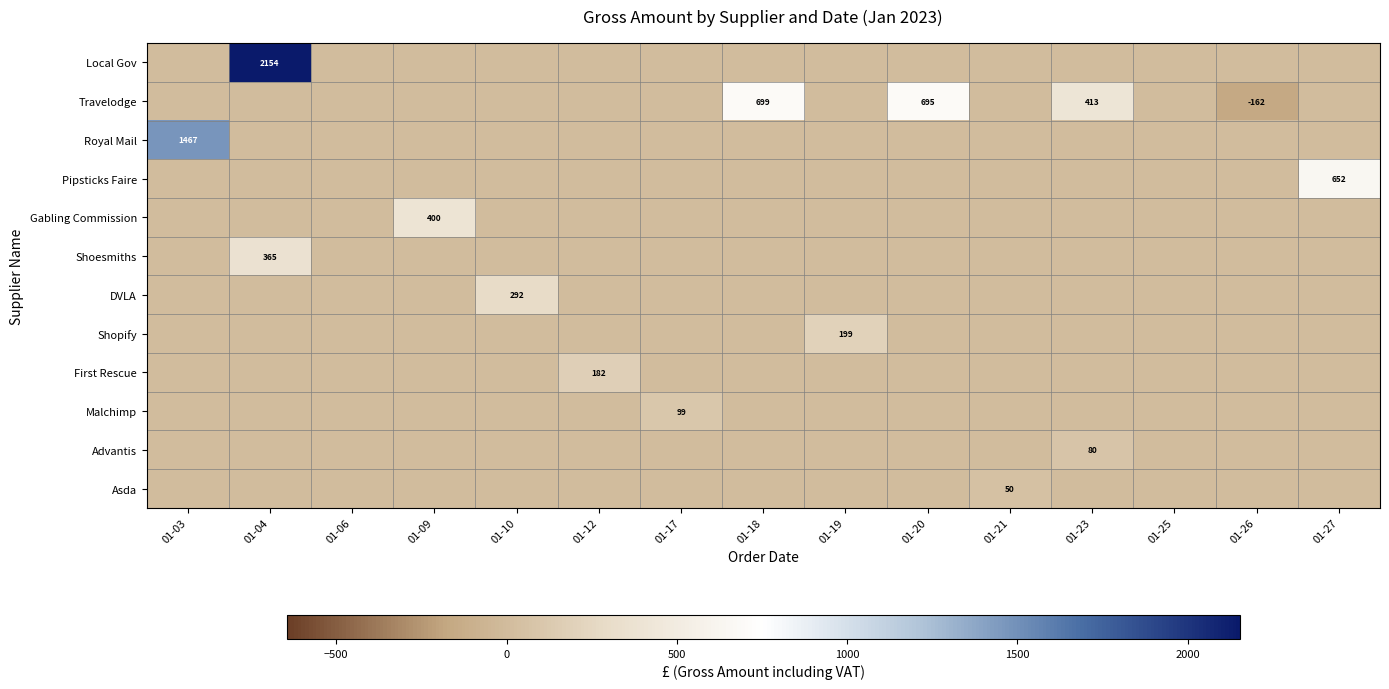

At 01-12, list the series in order from smallest to largest.

Local Gov, Travelodge, Royal Mail, Pipsticks Faire, Gabling Commission, Shoesmiths, DVLA, Shopify, Malchimp, Advantis, Asda, First Rescue